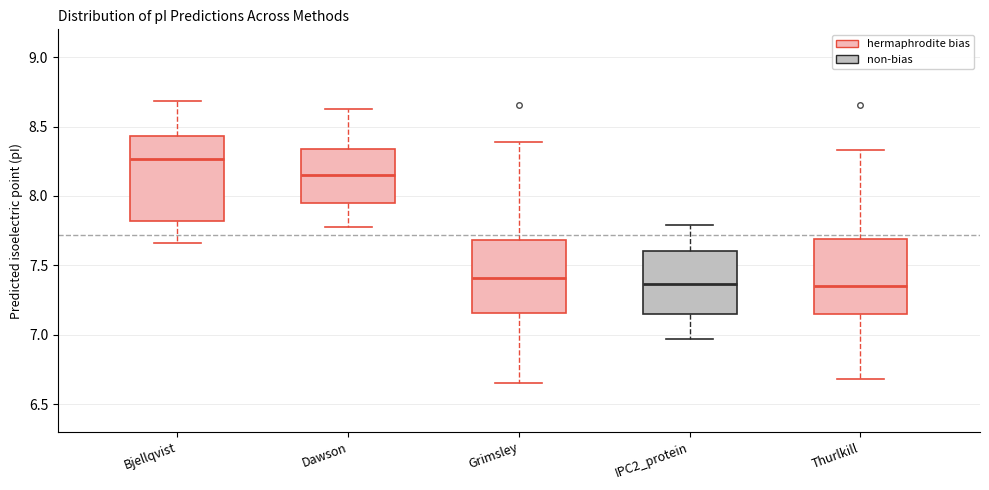

Where does the lower whisker of the box for Thurlkill end on the y-axis? The values are not printed on the chart, so give them approximately, as read against the axis.

6.70